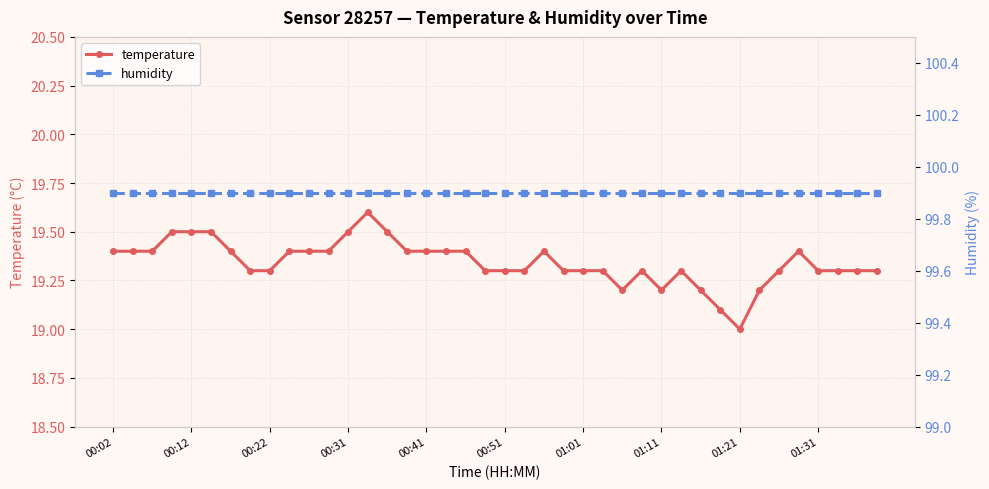

List the series in order of their overall mean, highest first.

humidity, temperature